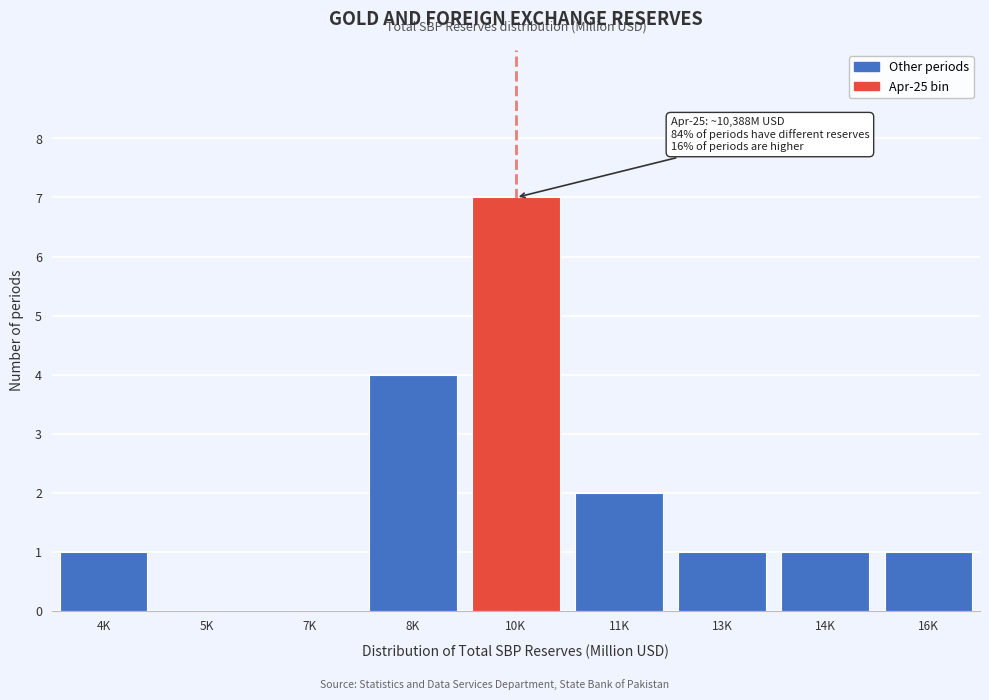

Reading left to right, list all the values displayed in this chart.

4K=1	5K=0	7K=0	8K=4	10K=7	11K=2	13K=1	14K=1	16K=1